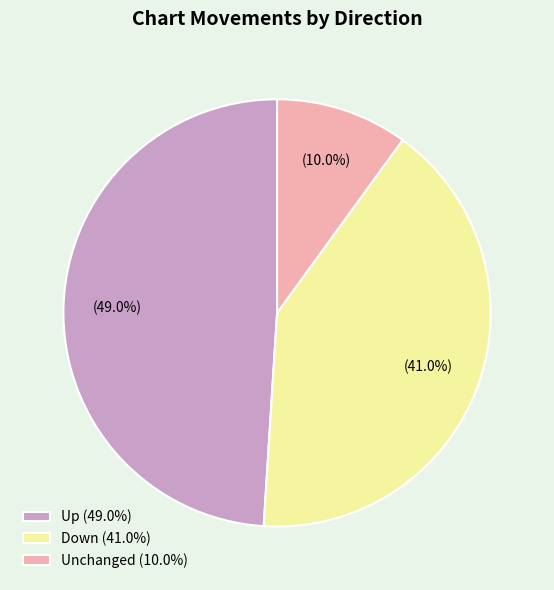

To the nearest percent, what is the difference between the largest and smallest slice percentages?

39%